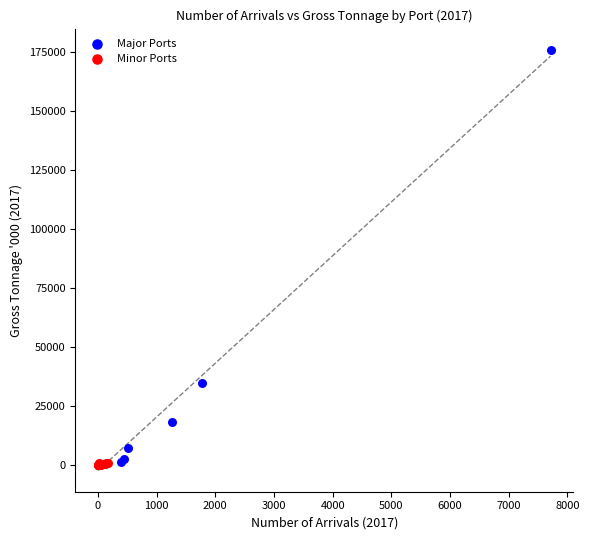

Which series contains the highest Y value?

Major Ports